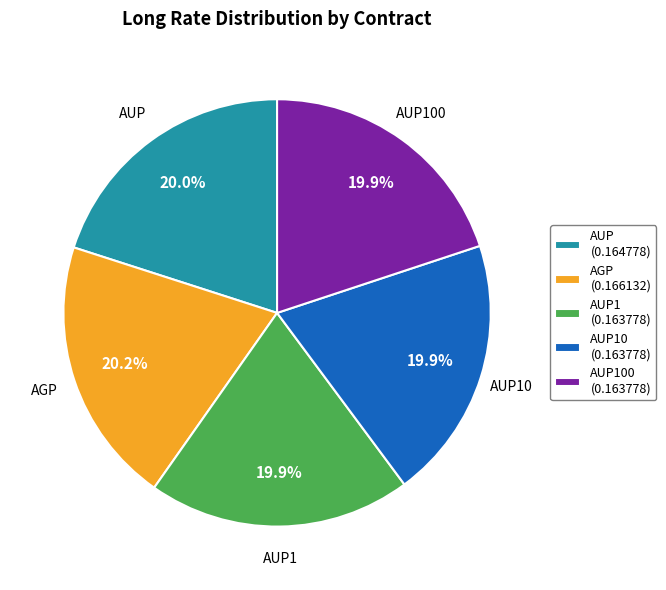

True or false: AUP accounts for 20% of the total.

True